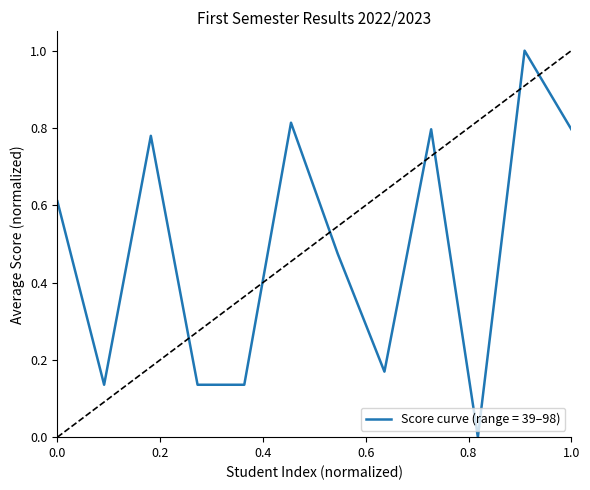

Is this an area chart (filled region under the line)?

No